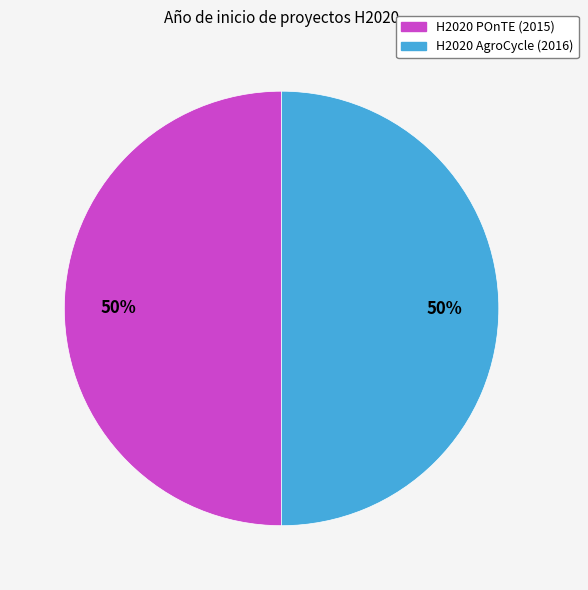

Approximately how many times larger is the value at H2020 AgroCycle (2016) compared to H2020 POnTE (2015)?

1.0